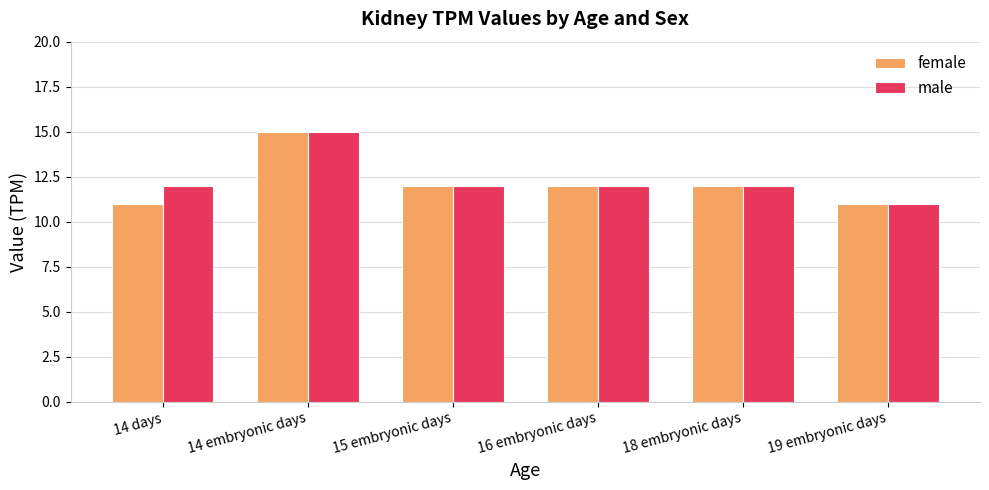

Is the value of female at 18 embryonic days greater than the value of male at 19 embryonic days?

Yes